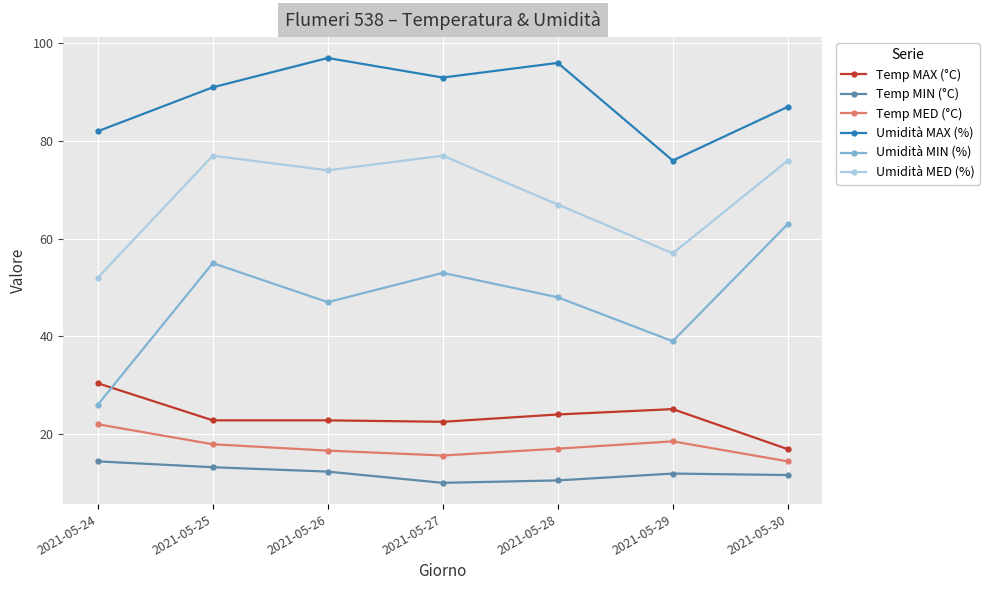

What is the sum of all Temp MAX (°C) values?

164.5